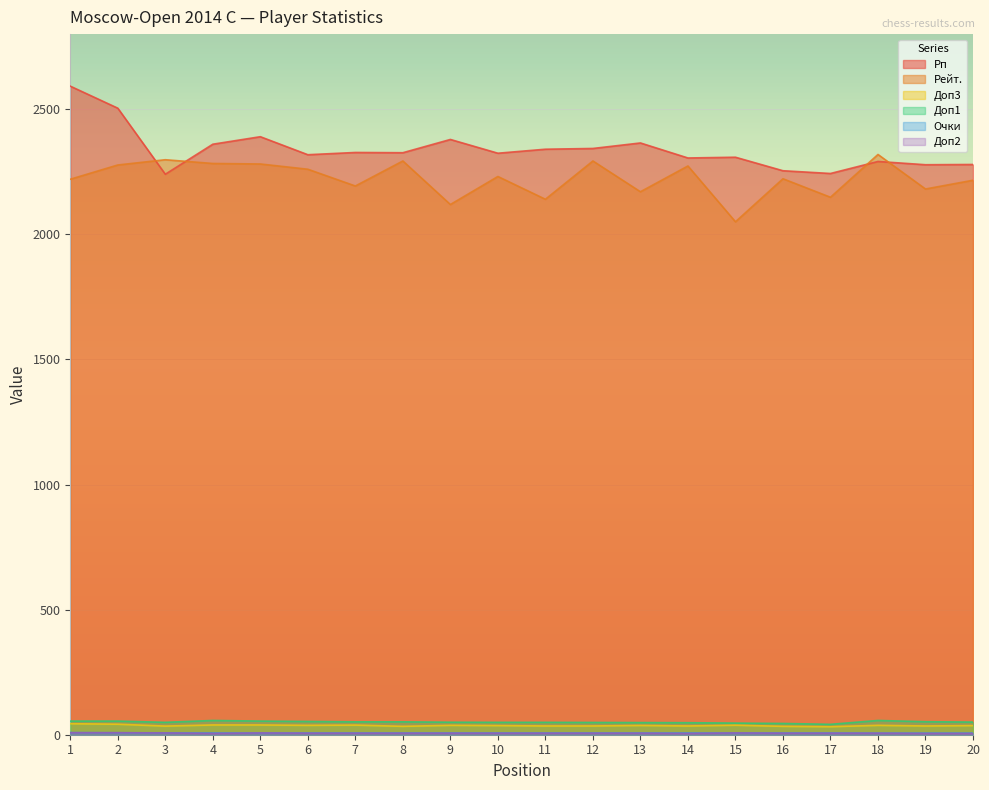

What is the lowest value of the Очки series?

6.5